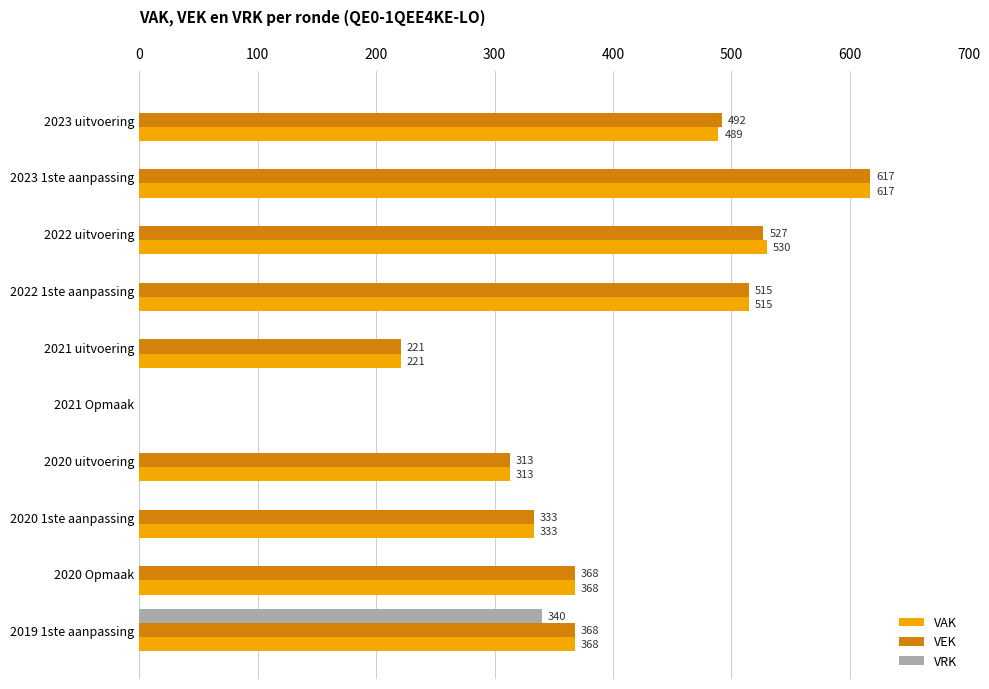

Which series changed the most between 2023 1ste aanpassing and 2019 1ste aanpassing?

VRK